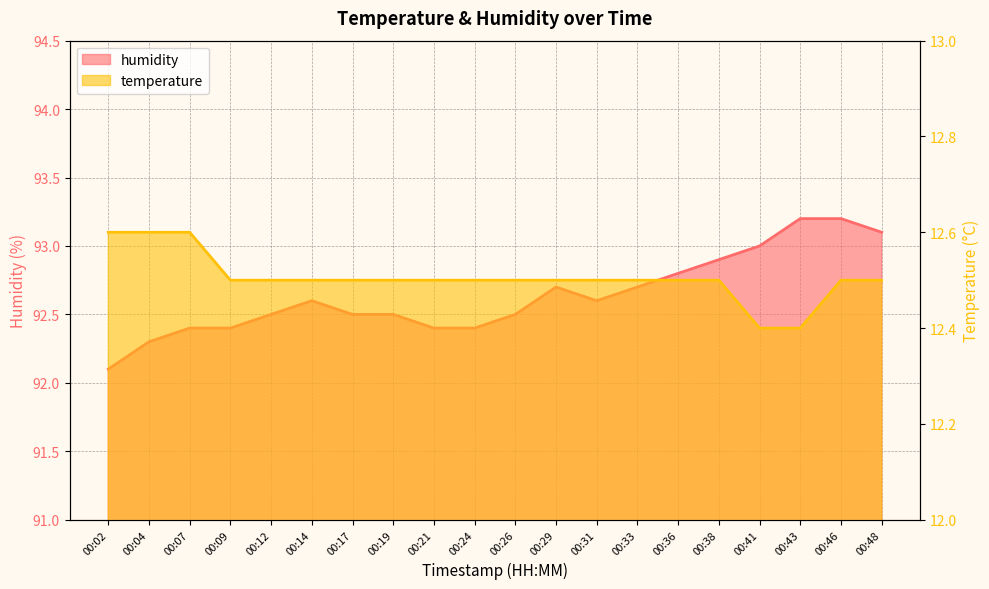

Reading left to right, transcribe all the data shown in this chart.

temperature: 12.6	12.6	12.6	12.5	12.5	12.5	12.5	12.5	12.5	12.5	12.5	12.5	12.5	12.5	12.5	12.5	12.4	12.4	12.5	12.5
humidity: 92.1	92.3	92.4	92.4	92.5	92.6	92.5	92.5	92.4	92.4	92.5	92.7	92.6	92.7	92.8	92.9	93.0	93.2	93.2	93.1